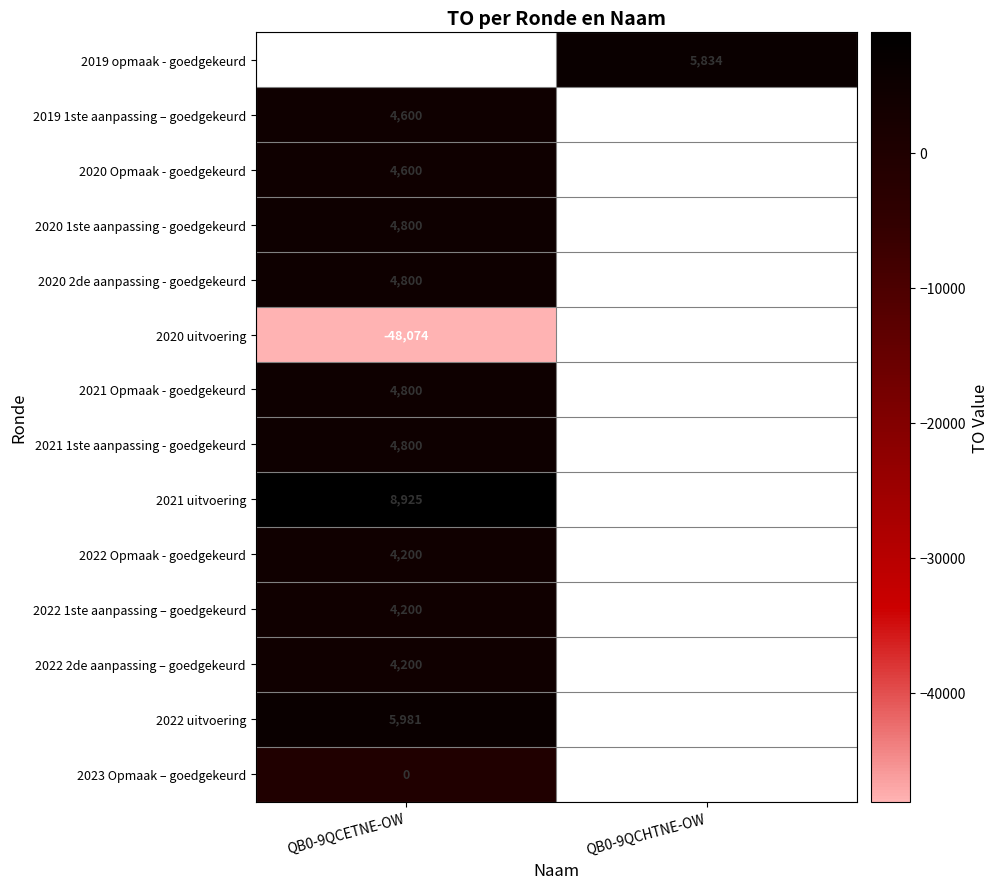

The 2021 Opmaak - goedgekeurd series shows 1555 at QB0-9QCETNE-OW. True or false?

False